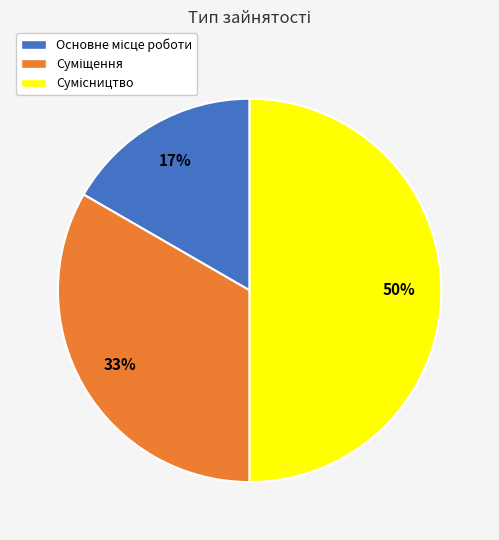

To the nearest percent, what is the difference between the largest and smallest slice percentages?

33%